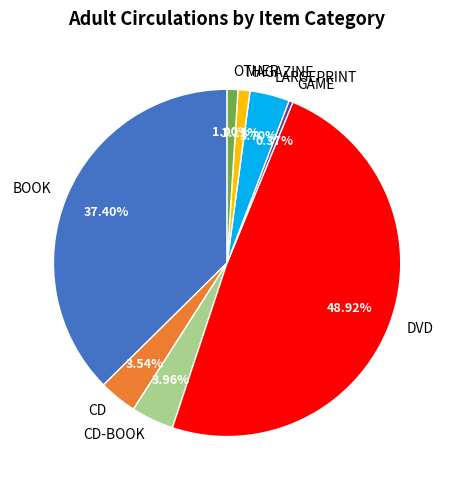

Count the number of slices in the pie.

8